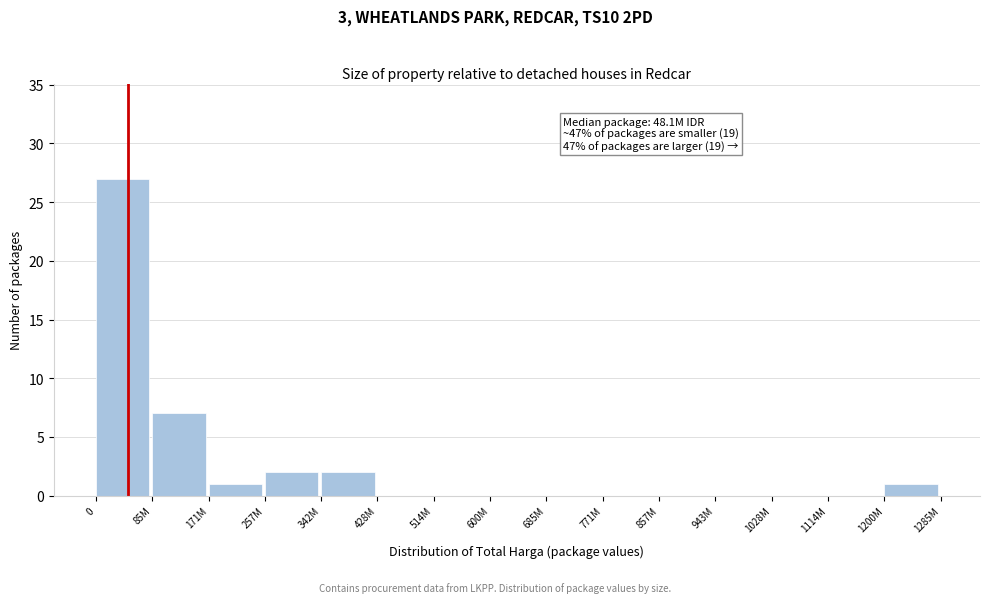

Reading left to right, transcribe all the data shown in this chart.

0=27	85M=7	171M=1	257M=2	342M=2	428M=0	514M=0	600M=0	685M=0	771M=0	857M=0	943M=0	1028M=0	1114M=0	1200M=1